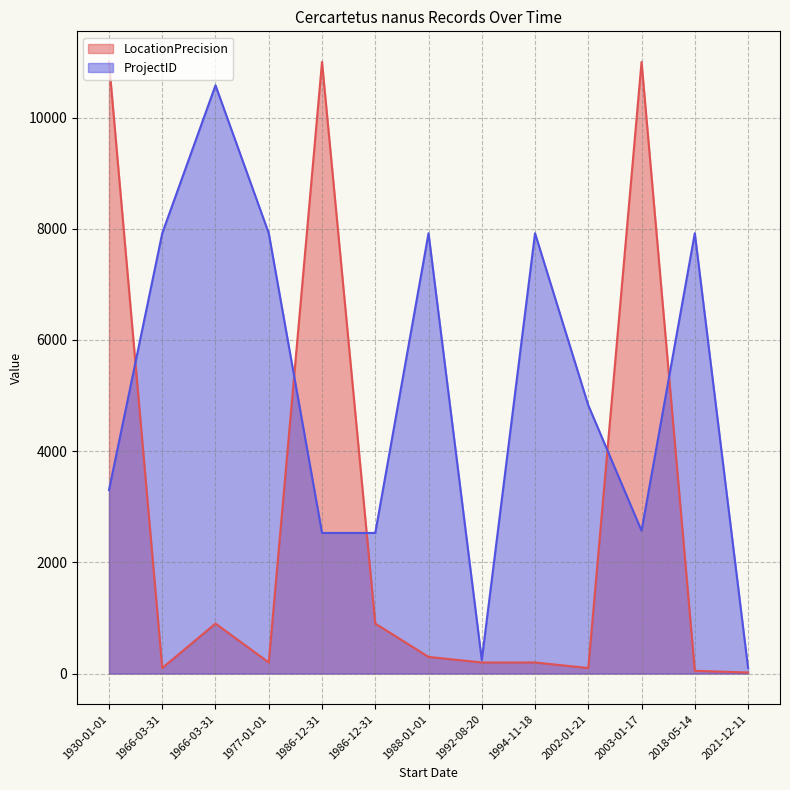

Which series has the widest spread of values?

LocationPrecision